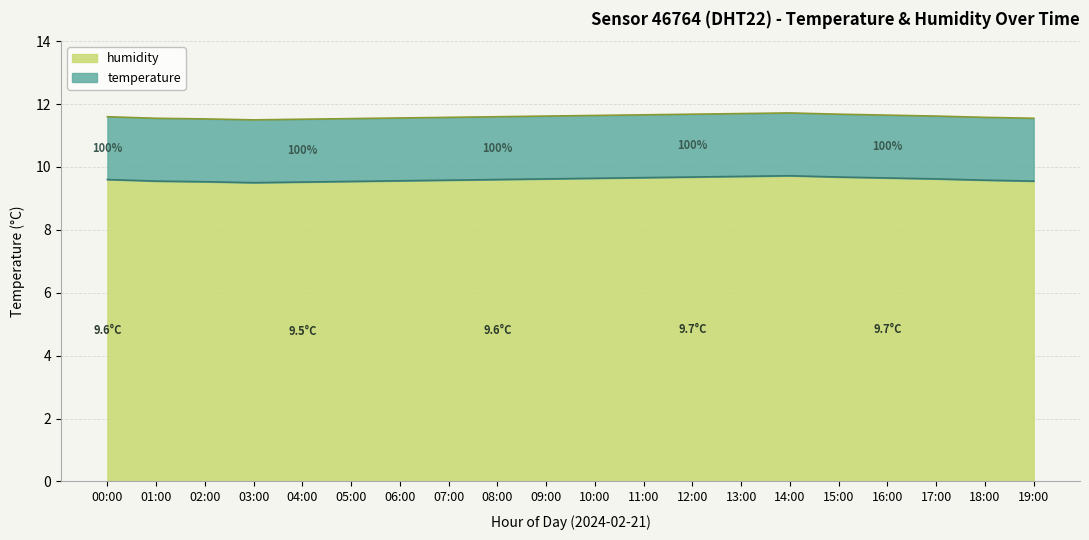

Between 15:00 and 12:00, which is larger?

15:00